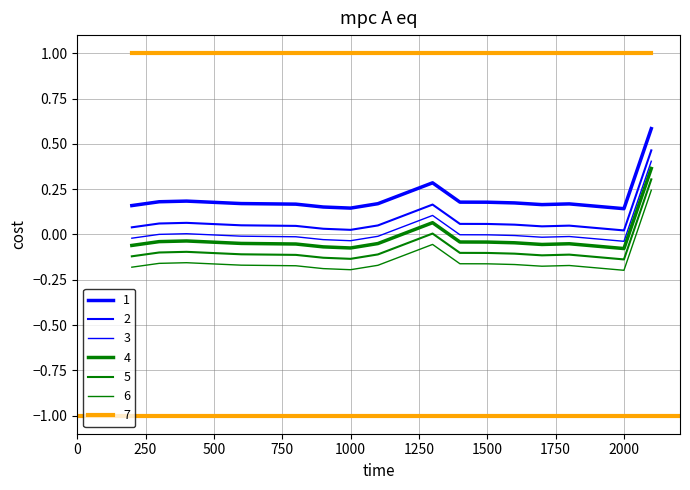

What is the average value of the 6 series?

-0.1